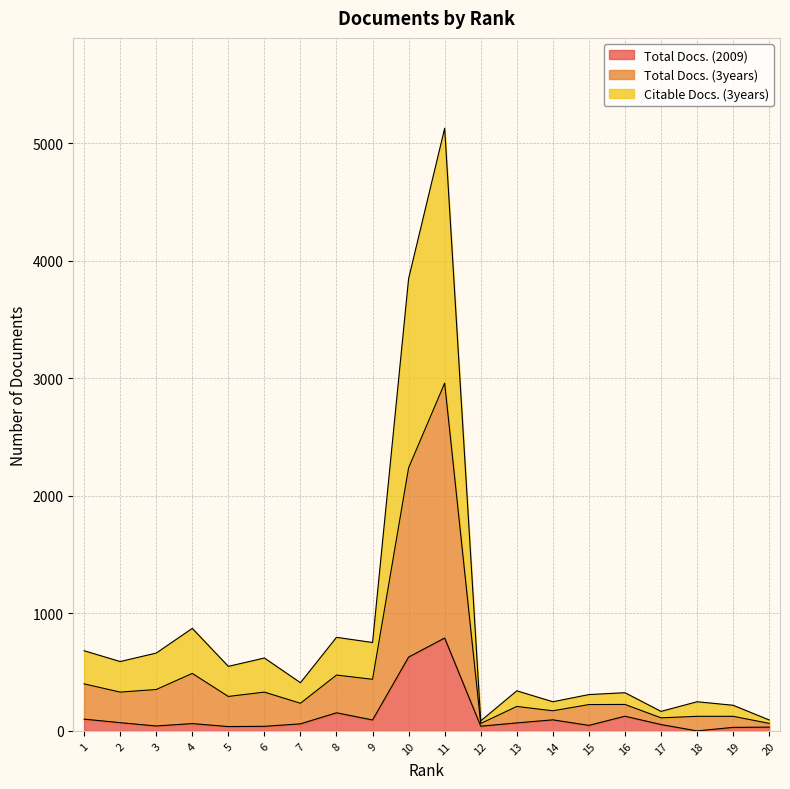

How many lines are shown in the chart?

3